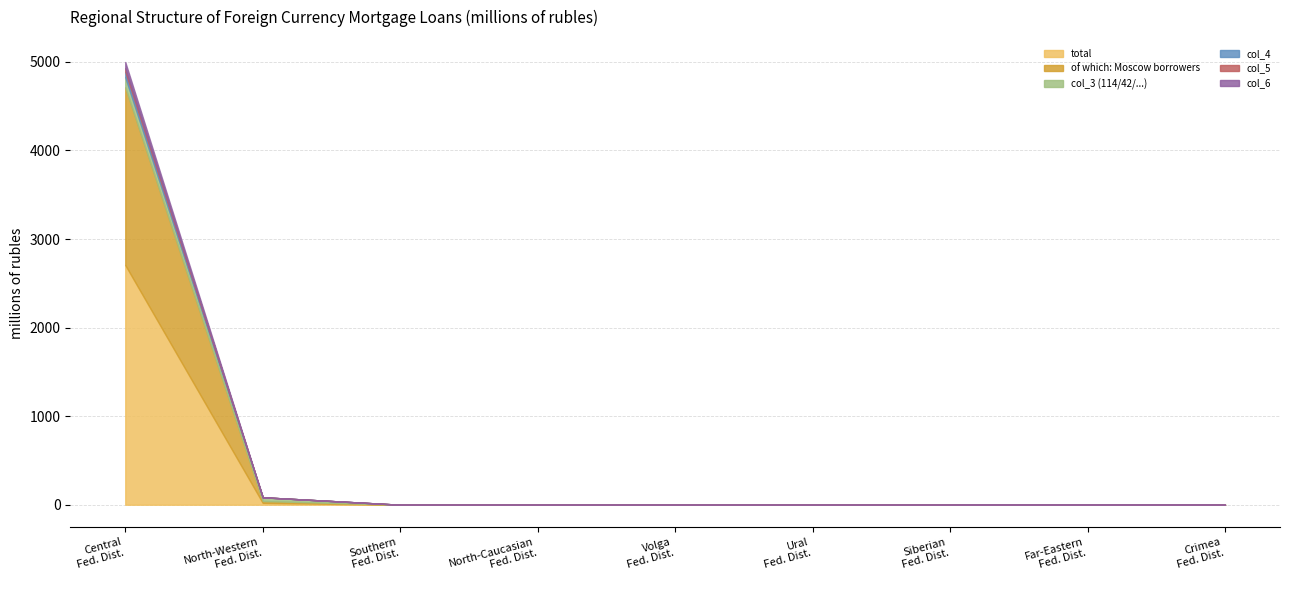

What are all the series names shown in the legend?

total, of which: Moscow borrowers, col_3 (114/42/...), col_4, col_5, col_6